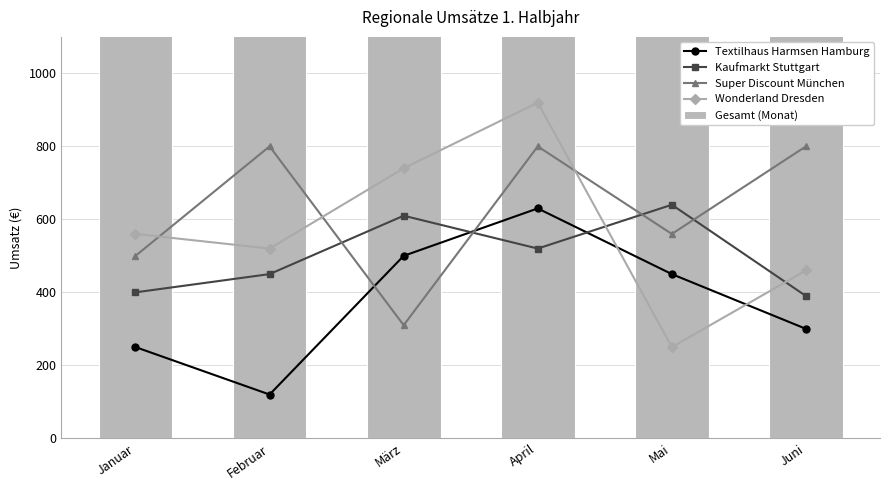

What is the minimum value for Textilhaus Harmsen Hamburg?

120